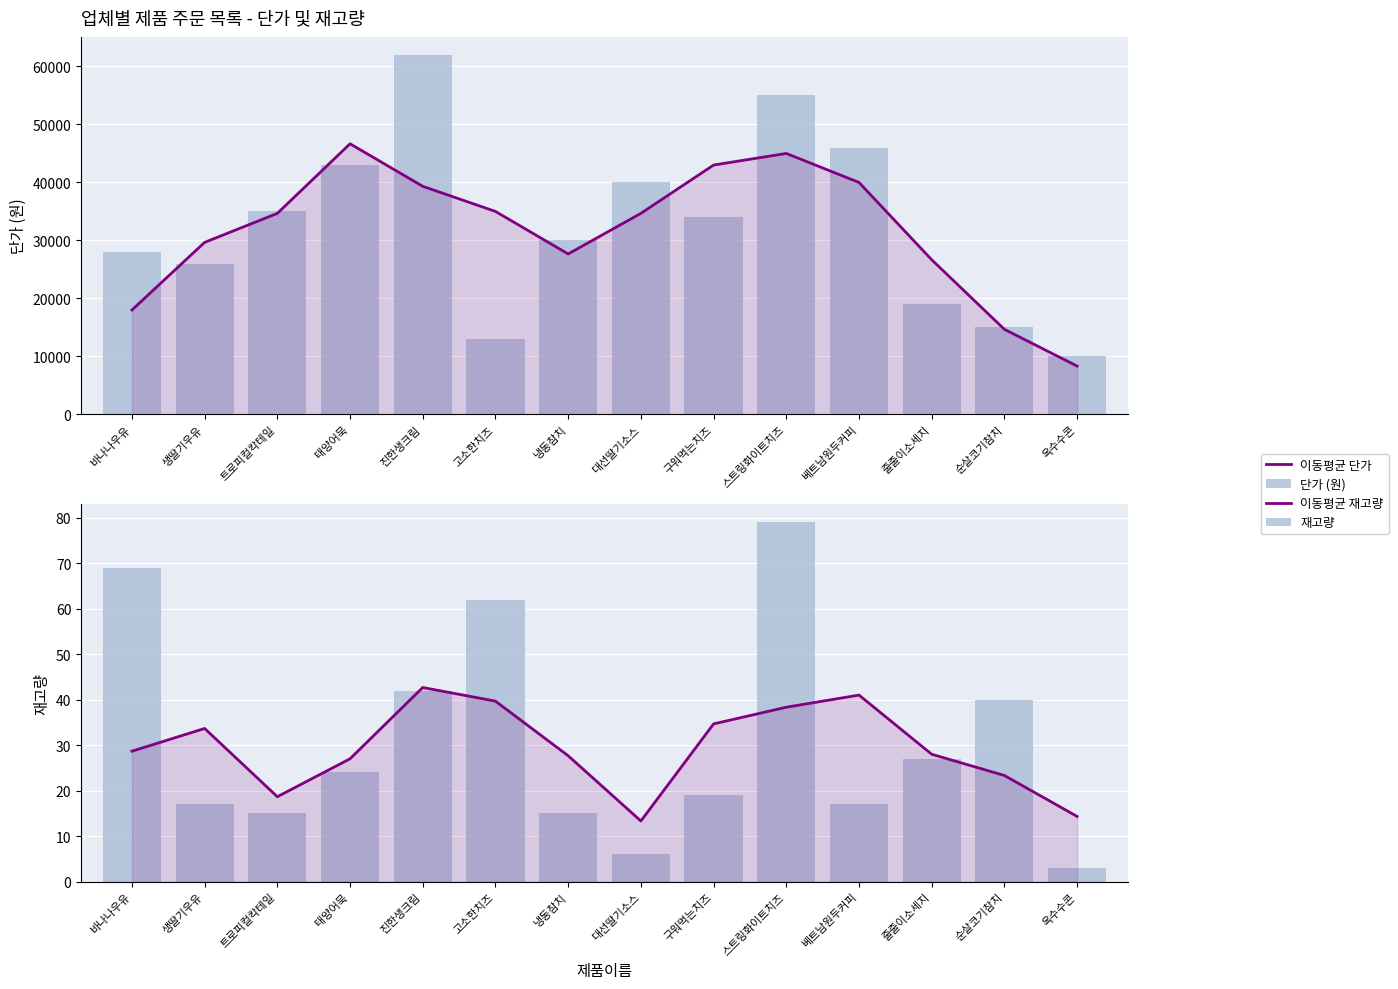

At which category is the sum across all series the highest?

진한생크림